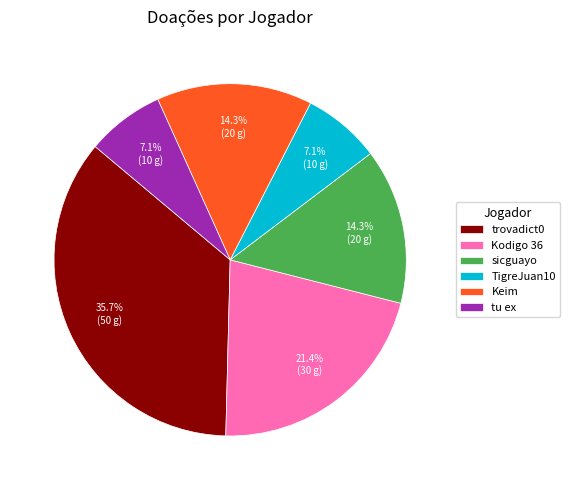

Between sicguayo and Kodigo 36, which is larger?

Kodigo 36